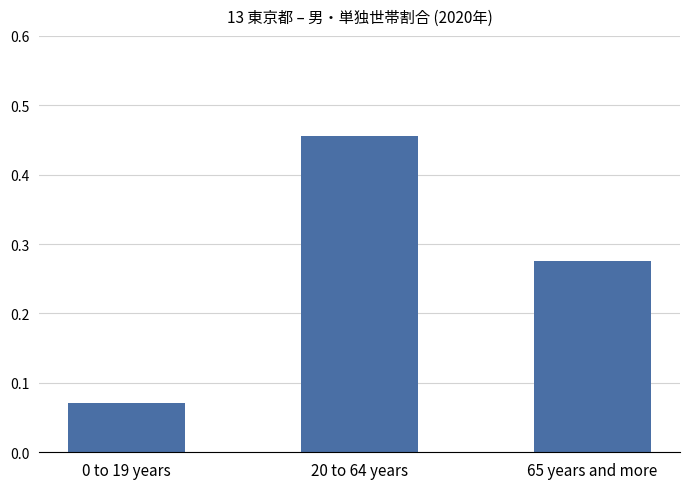

Between 20 to 64 years and 0 to 19 years, which is larger?

20 to 64 years